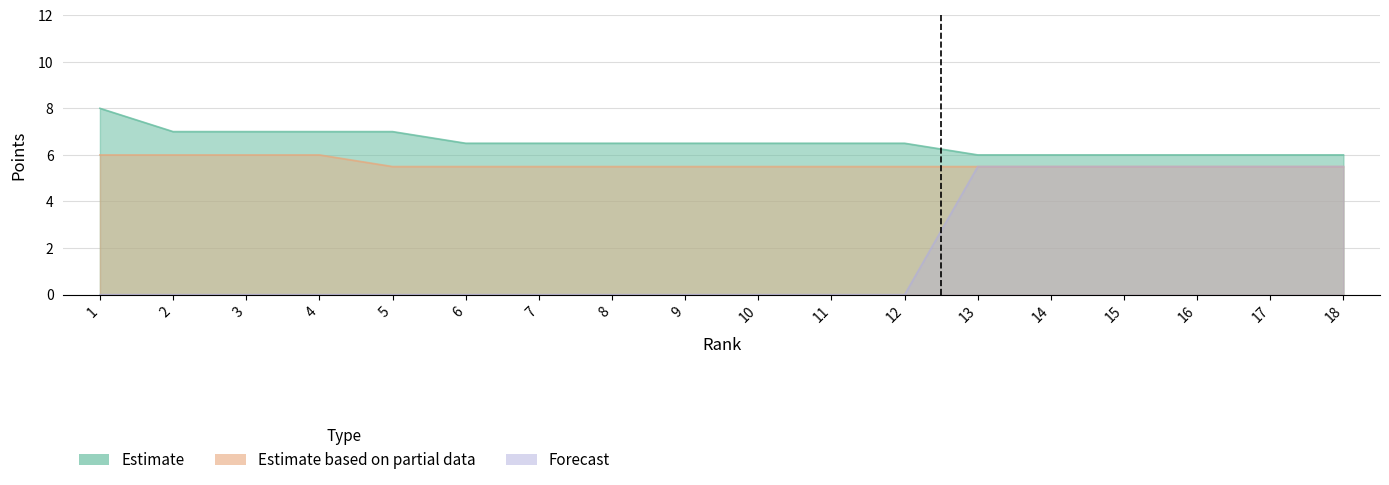

Rank the series by their maximum value, from highest to lowest.

Estimate, Estimate based on partial data, Forecast